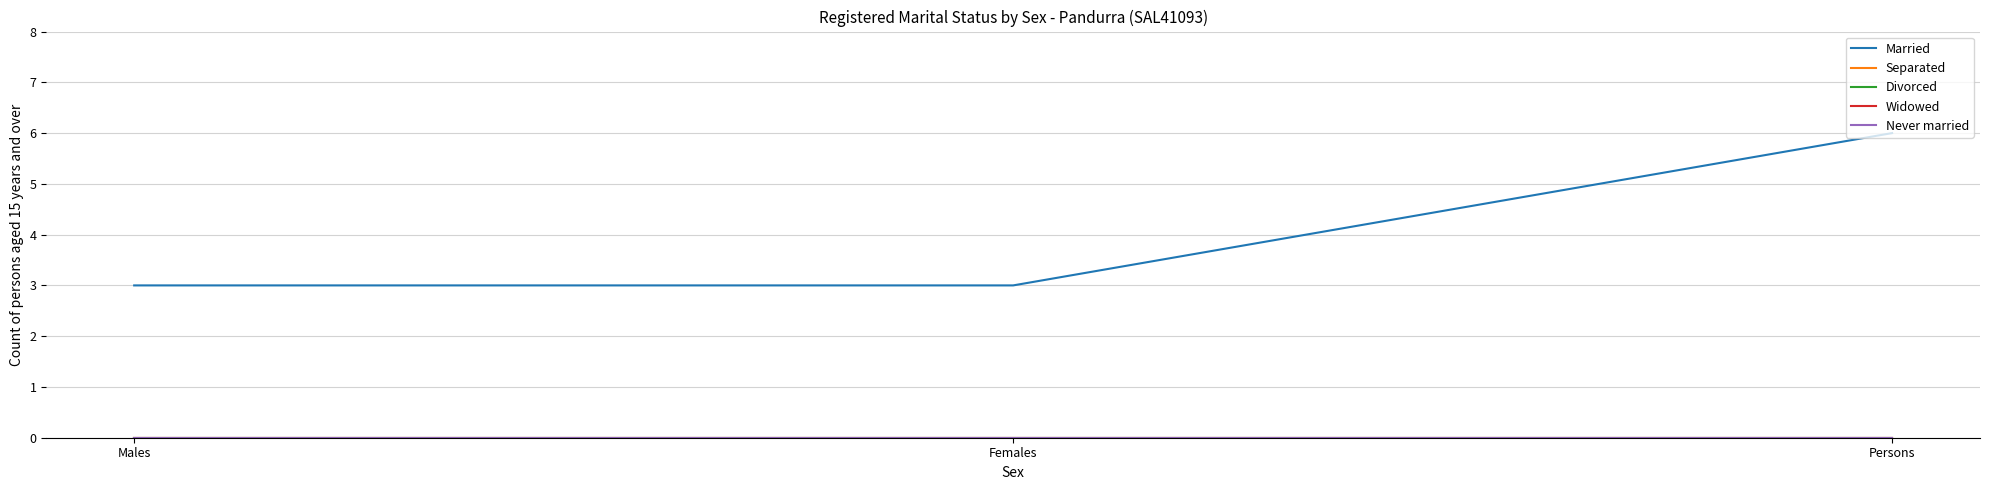

Rank the series at Persons from highest to lowest value.

Married, Separated, Divorced, Widowed, Never married